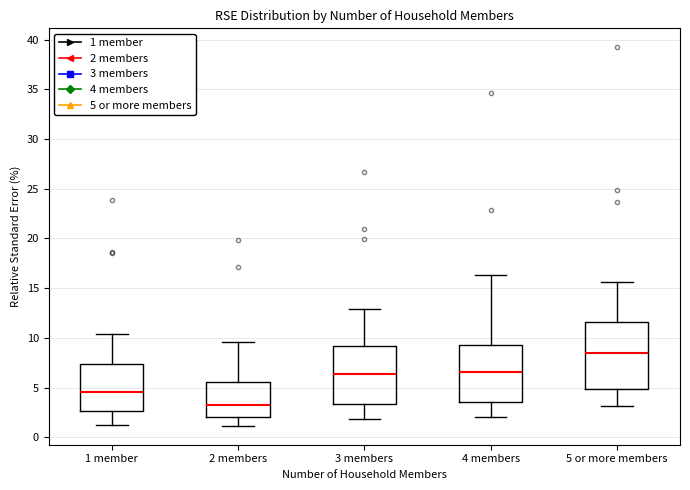

Which box has the lowest median line?

2 members